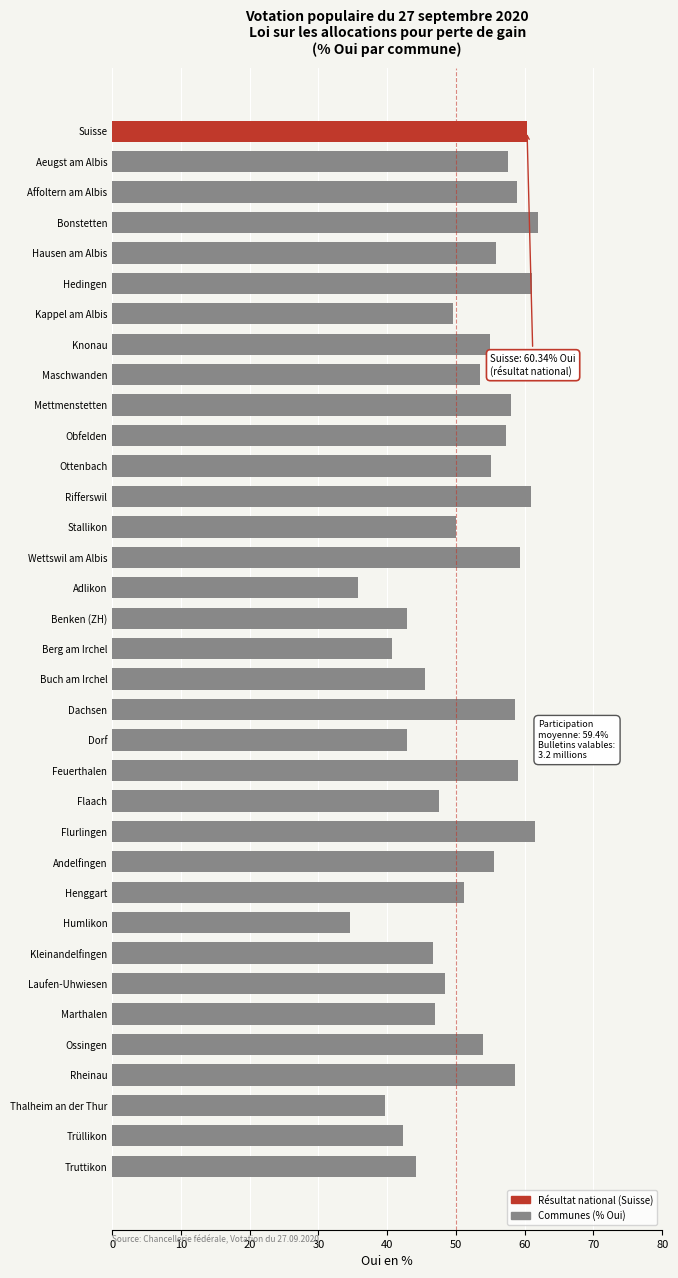

What is the value of the 19th bar from the top?

45.5